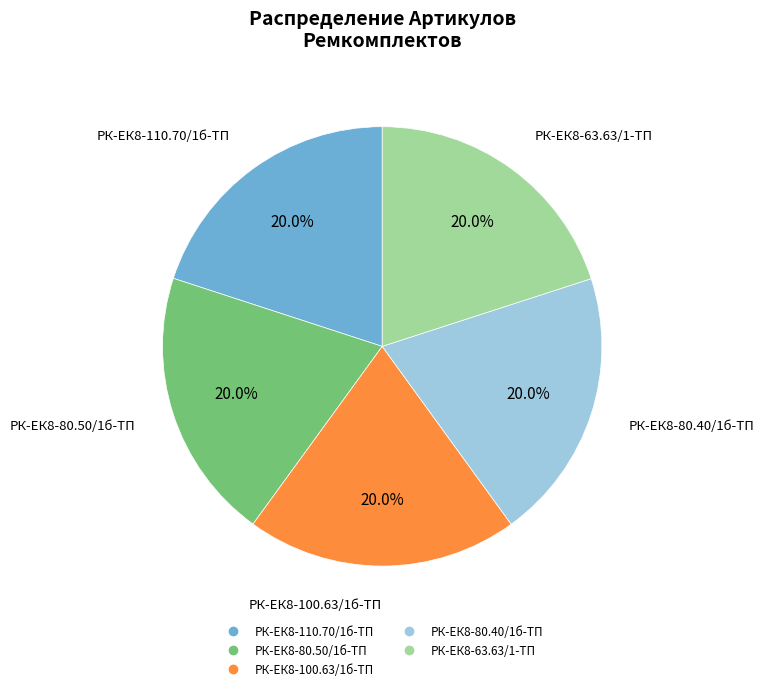

What is the ratio of the value at РК-ЕК8-80.40/1б-ТП to the value at РК-ЕК8-110.70/1б-ТП?

1.0